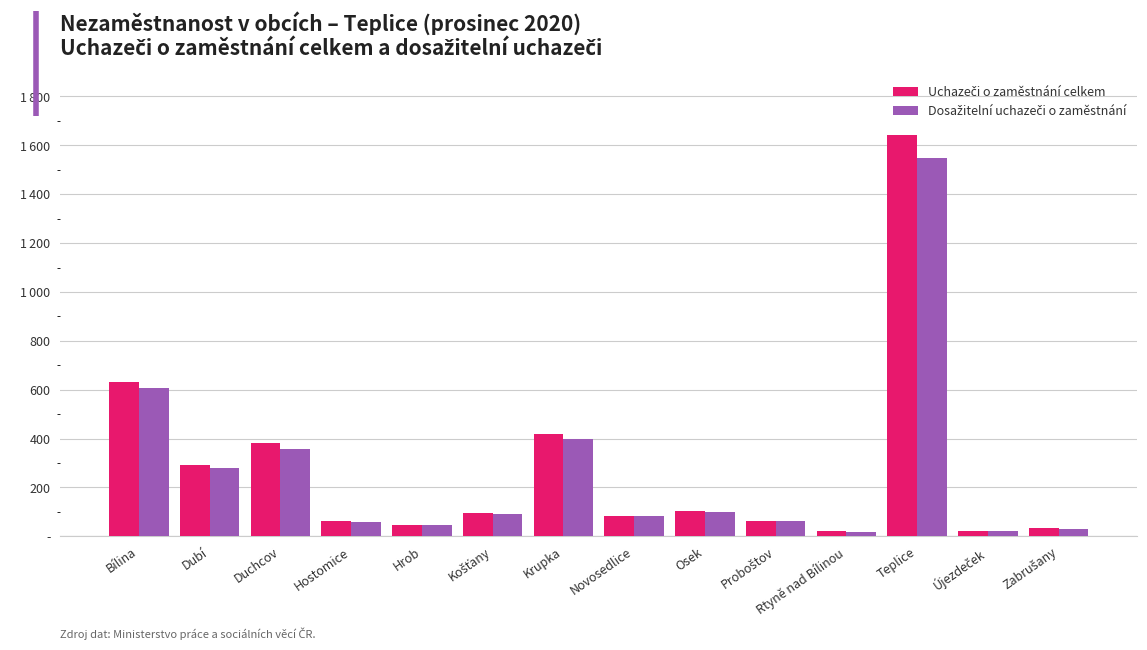

Reading right to left, what are all the values shown in this chart?

Uchazeči o zaměstnání celkem: 33	23	1644	20	64	104	84	420	97	45	64	381	294	632
Dosažitelní uchazeči o zaměstnání: 31	22	1548	19	63	101	83	397	92	45	60	359	279	607